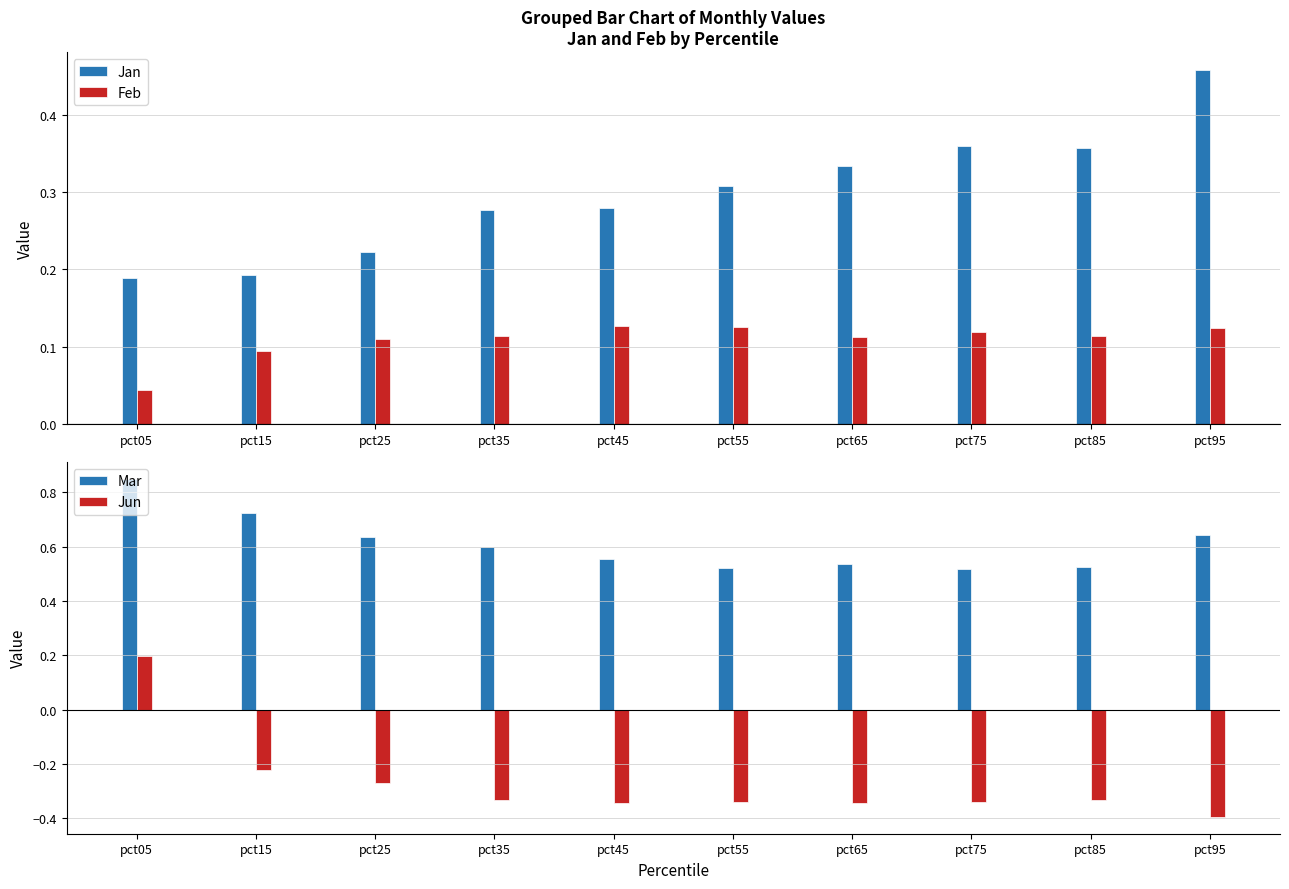

What is the total value across all series at pct05?

1.3